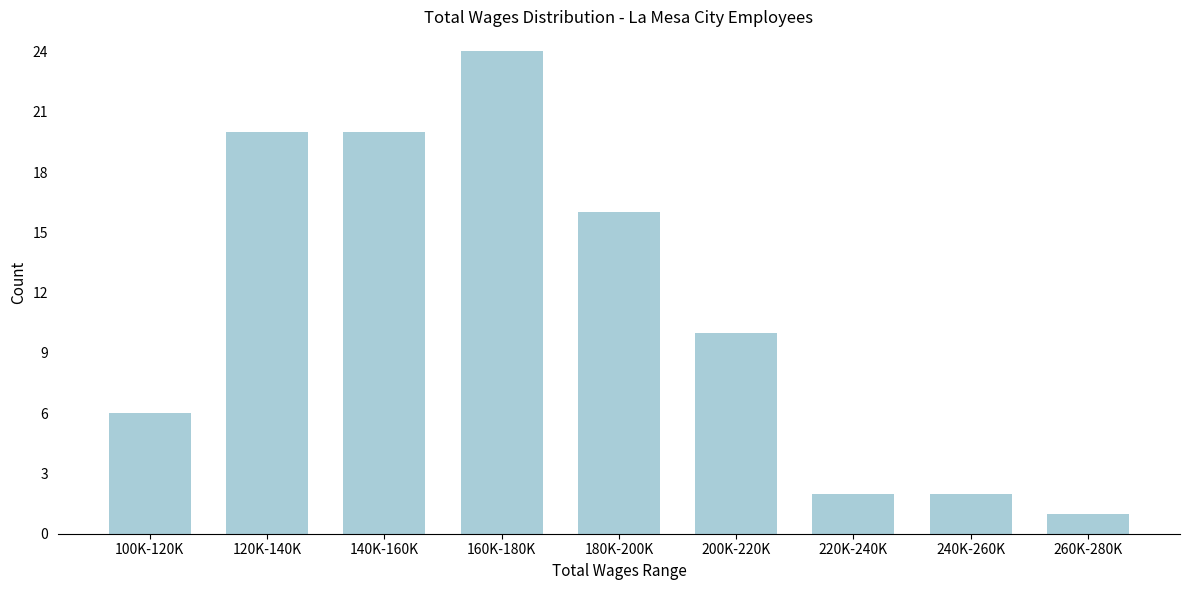

Reading left to right, what are all the values shown in this chart?

100K-120K=6	120K-140K=20	140K-160K=20	160K-180K=24	180K-200K=16	200K-220K=10	220K-240K=2	240K-260K=2	260K-280K=1